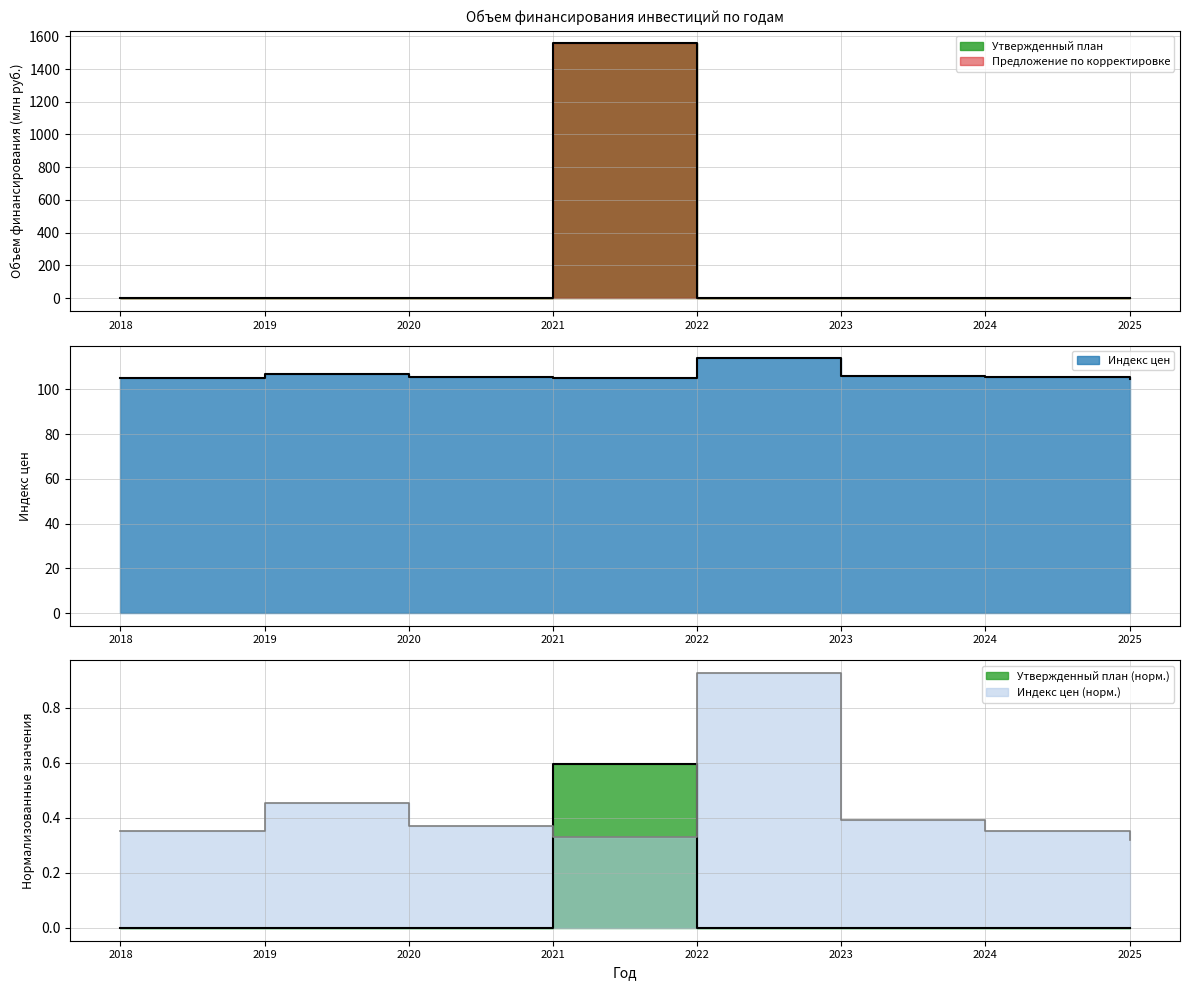

Rank the series by their average value, from highest to lowest.

Утвержденный план, Предложение по корректировке